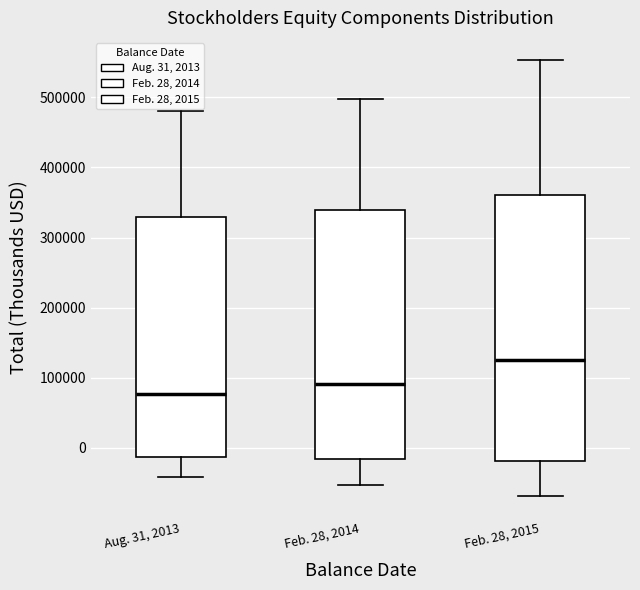

Reading left to right, transcribe this box plot: for each box, give where its median line is, the range the box spans, and where its two whiskers end, as read against the y-axis. The values are not printed on the chart, so give them approximately, as read against the axis.

Aug. 31, 2013: median 80000, box -10000 to 330000, whiskers -40000 to 480000
Feb. 28, 2014: median 90000, box -20000 to 340000, whiskers -50000 to 500000
Feb. 28, 2015: median 130000, box -20000 to 360000, whiskers -70000 to 550000